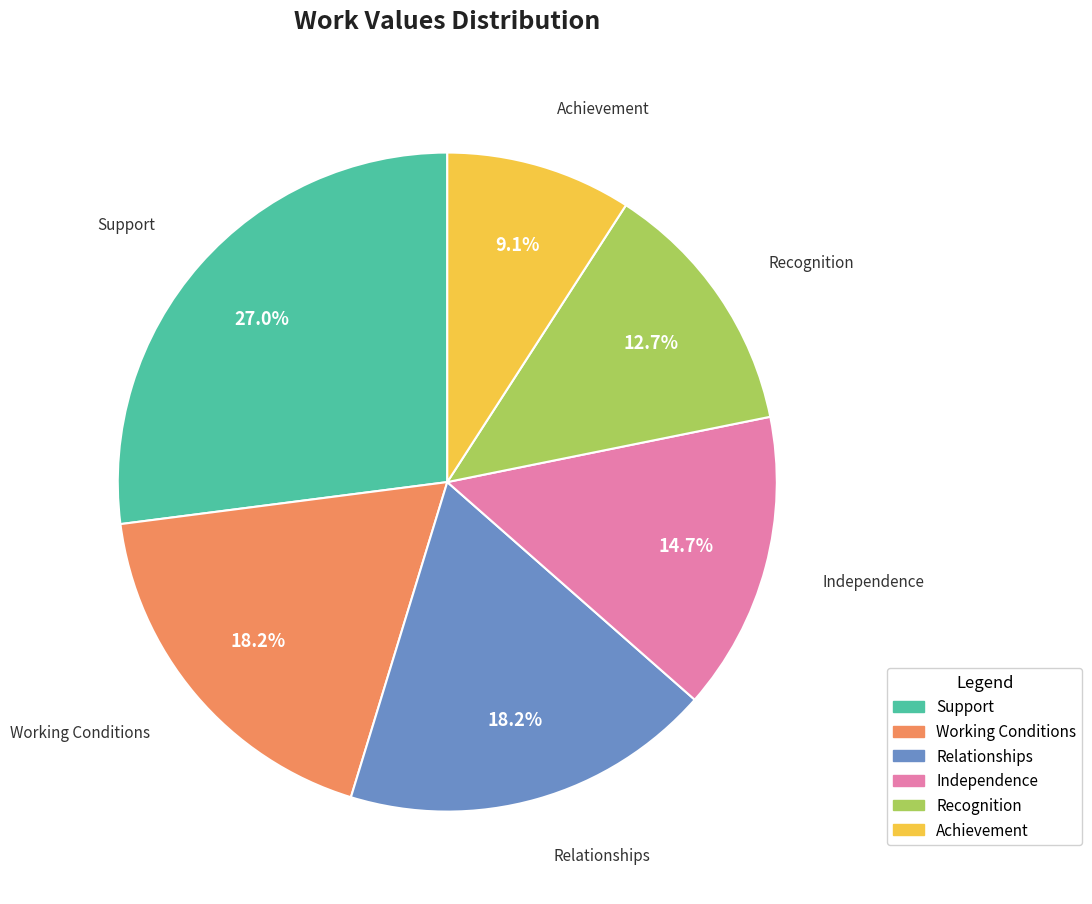

What percentage do Achievement and Independence together represent?

23.8%